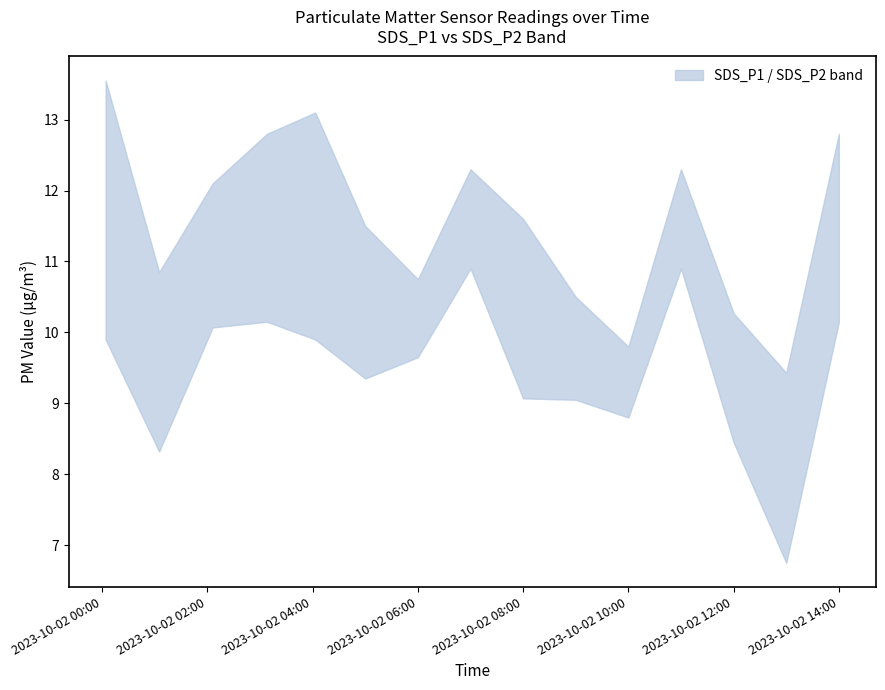

Which has a higher value, 2023/10/02 07:00 or 2023/10/02 12:00?

2023/10/02 07:00